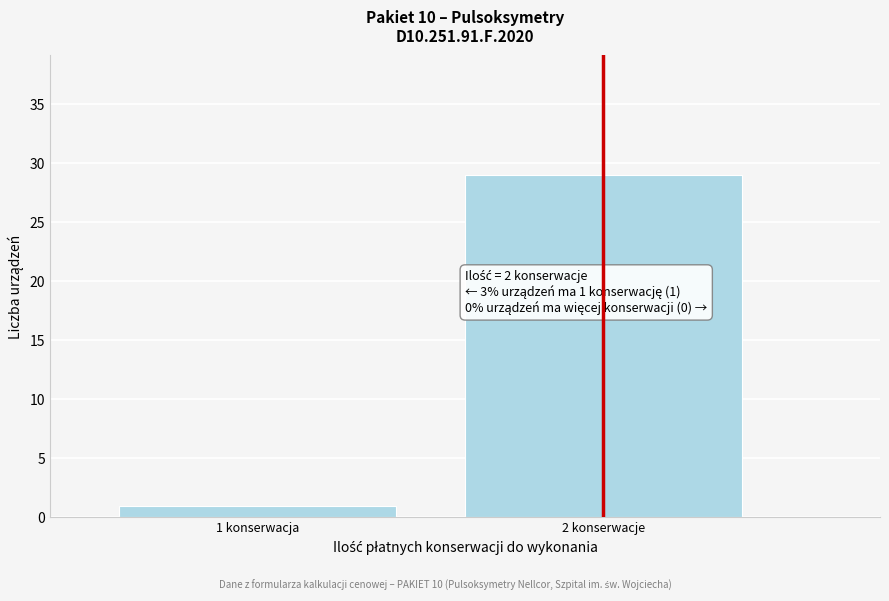

Reading left to right, transcribe all the data shown in this chart.

1	29